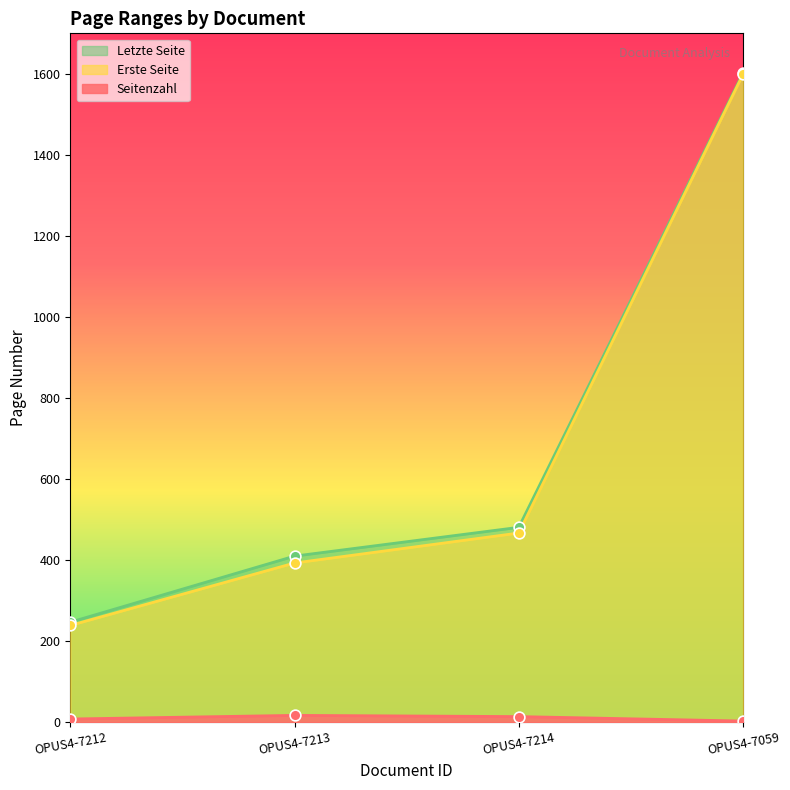

What are all the series names shown in the legend?

Letzte Seite, Erste Seite, Seitenzahl